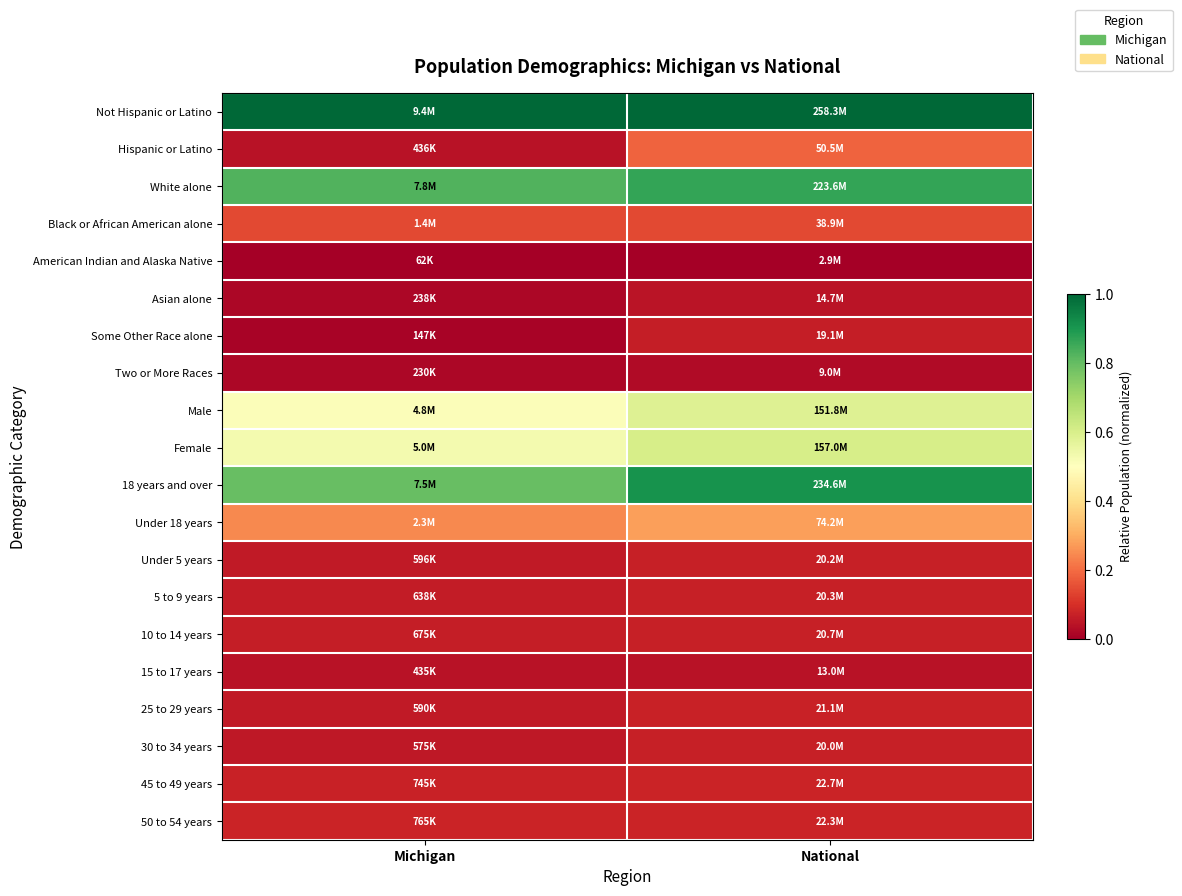

What is the difference between the highest and lowest values at National?

1.0